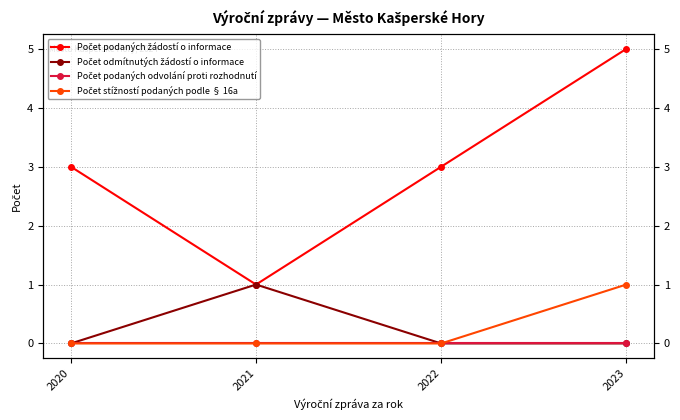

Is it true that Počet podaných odvolání proti rozhodnutí equals 0 at 2021?

True